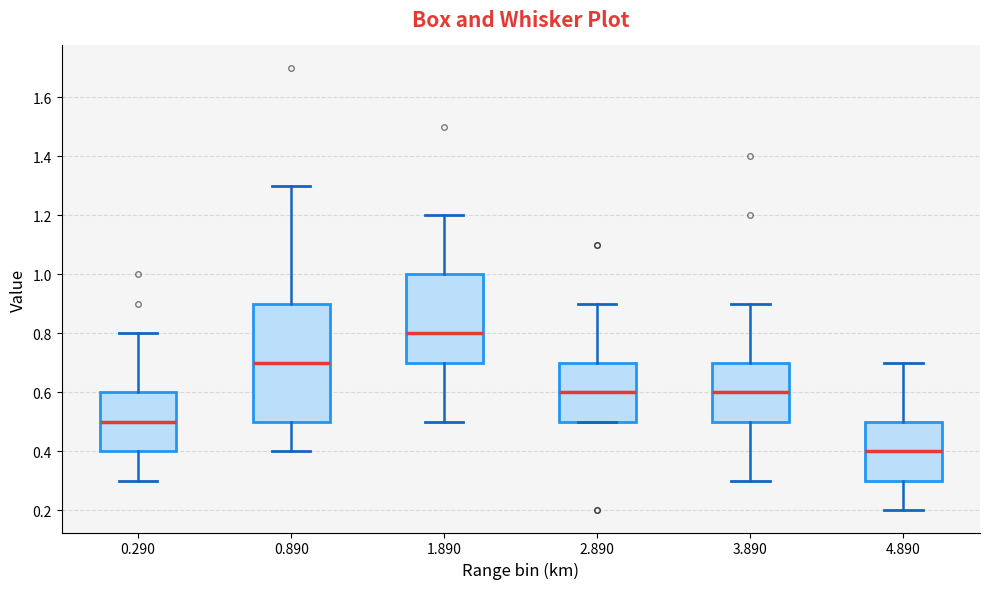

Reading left to right, transcribe this box plot: for each box, give where its median line is, the range the box spans, and where its two whiskers end, as read against the y-axis. The values are not printed on the chart, so give them approximately, as read against the axis.

0.290: median 0.5, box 0.4 to 0.6, whiskers 0.3 to 0.8
0.890: median 0.7, box 0.5 to 0.9, whiskers 0.4 to 1.3
1.890: median 0.8, box 0.7 to 1.0, whiskers 0.5 to 1.2
2.890: median 0.6, box 0.5 to 0.7, whiskers 0.5 to 0.9
3.890: median 0.6, box 0.5 to 0.7, whiskers 0.3 to 0.9
4.890: median 0.4, box 0.3 to 0.5, whiskers 0.2 to 0.7